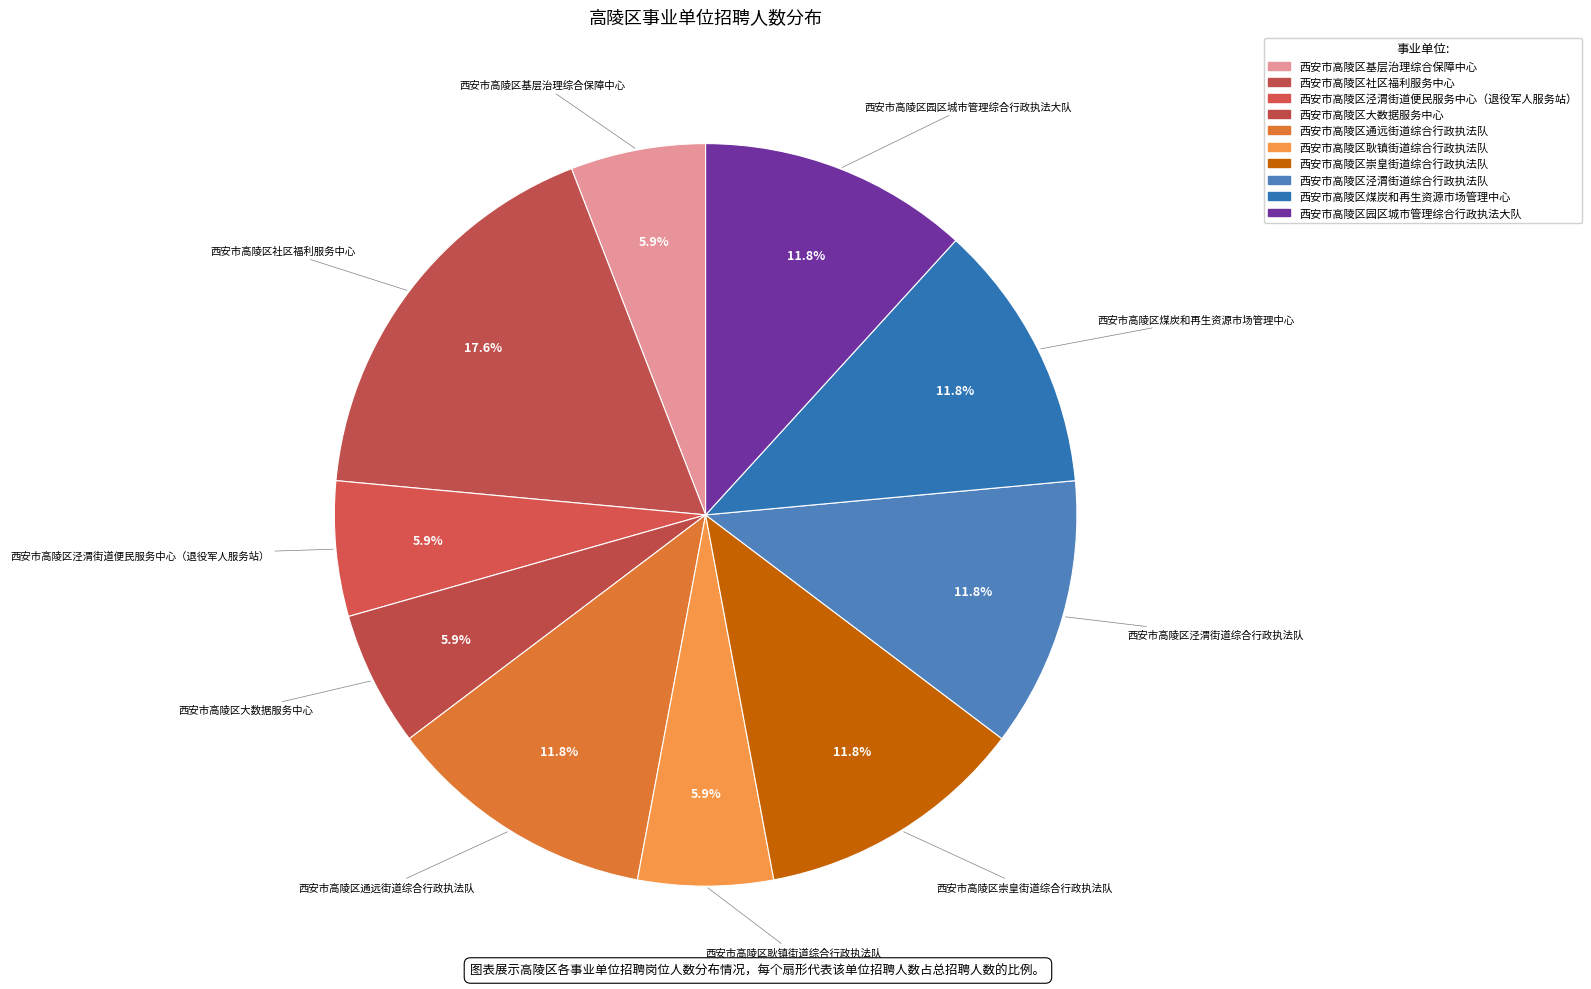

What is the smallest slice in the pie chart?

西安市高陵区基层治理综合保障中心